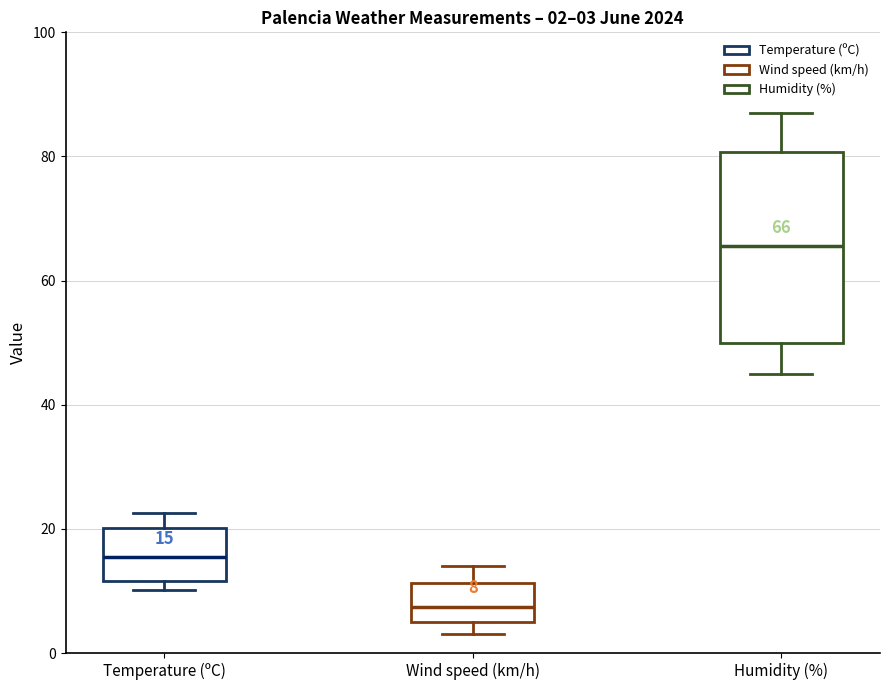

Which box has the highest median line?

Humidity (%)